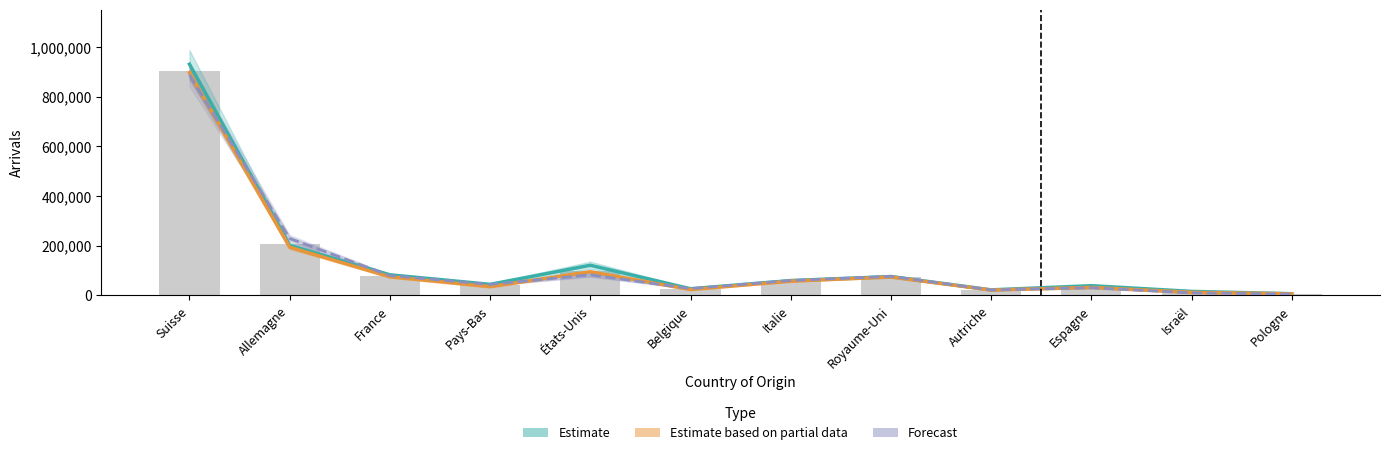

What is the total value across all series at Pologne?

19572.5